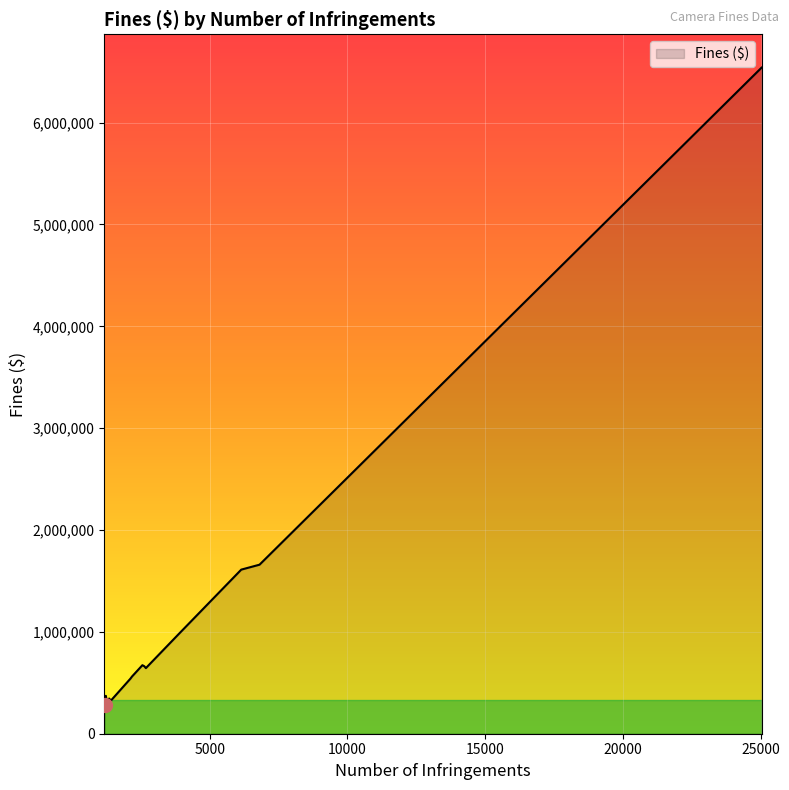

What is the difference between the maximum and minimum values?

6254253